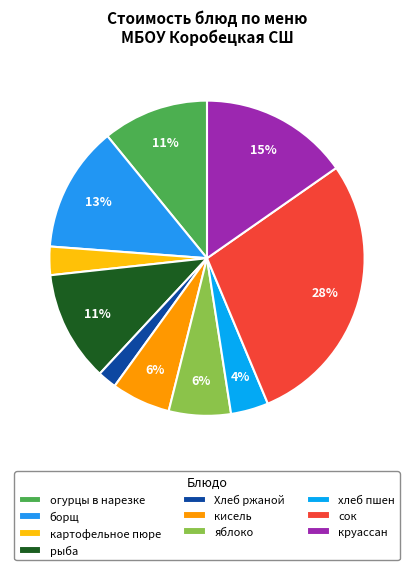

What percentage is NOT represented by картофельное пюре?

97.1%